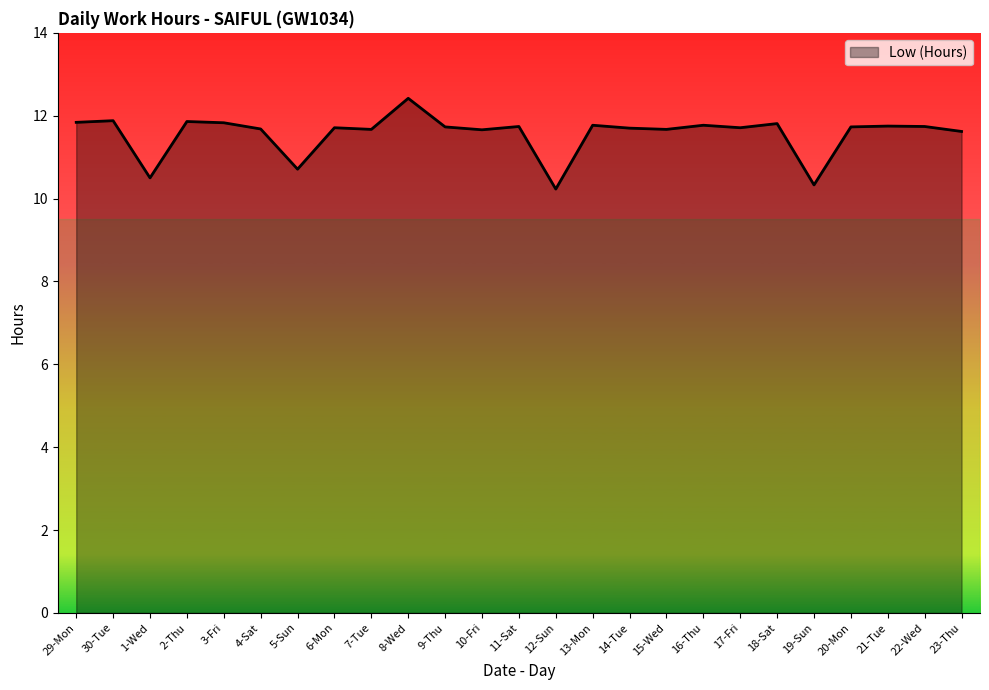

Which label corresponds to the largest value in the chart?

8-Wed